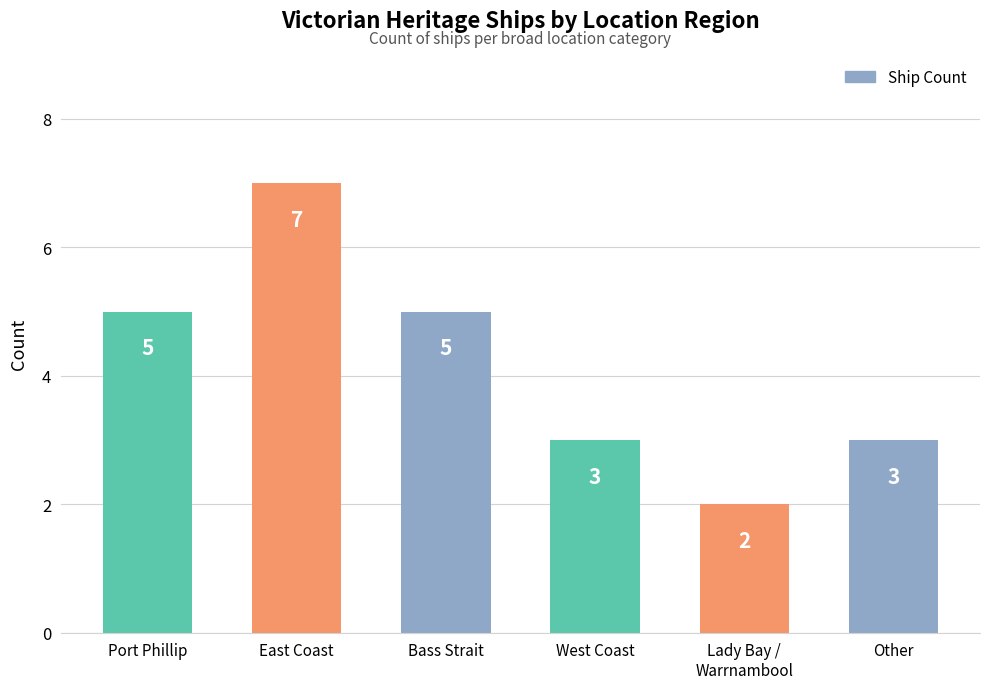

The chart shows a value of 5 at Port Phillip. True or false?

True